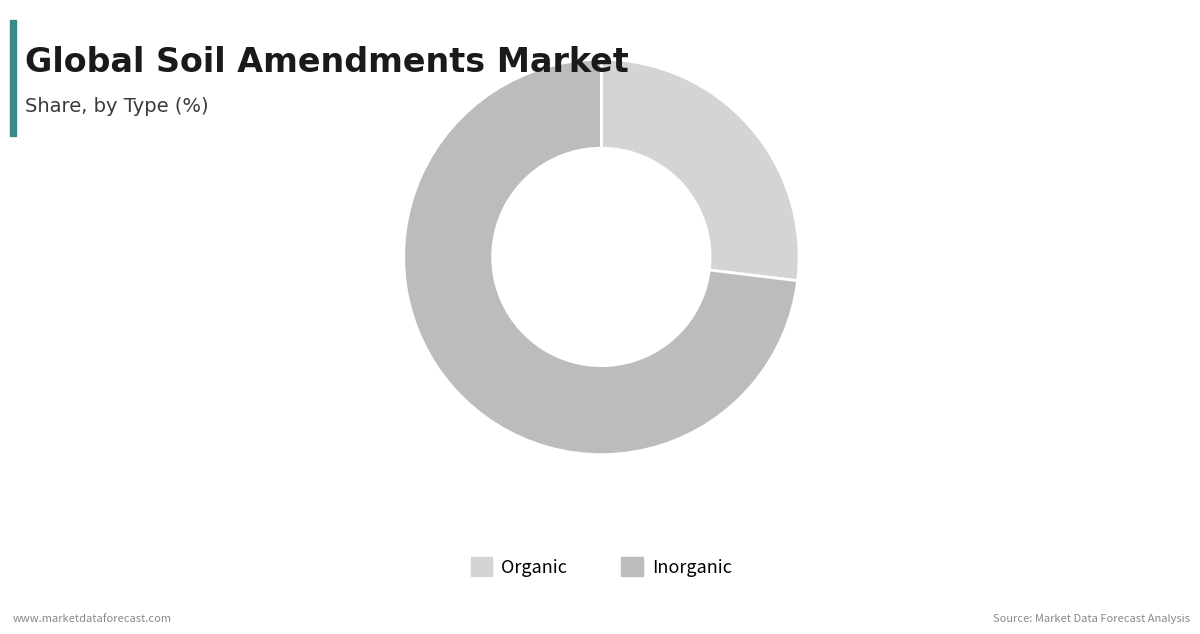

The Organic slice represents 27% of the pie. True or false?

True